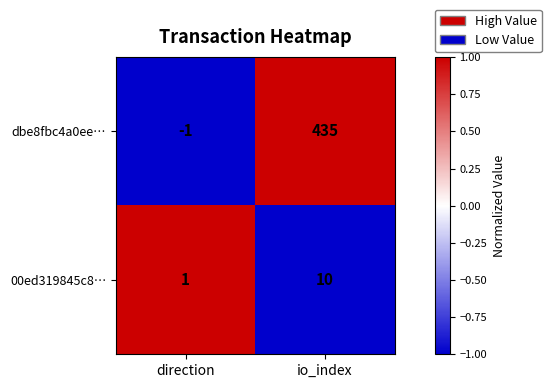

The dbe8fbc4a0ee… series shows 284 at io_index. True or false?

False